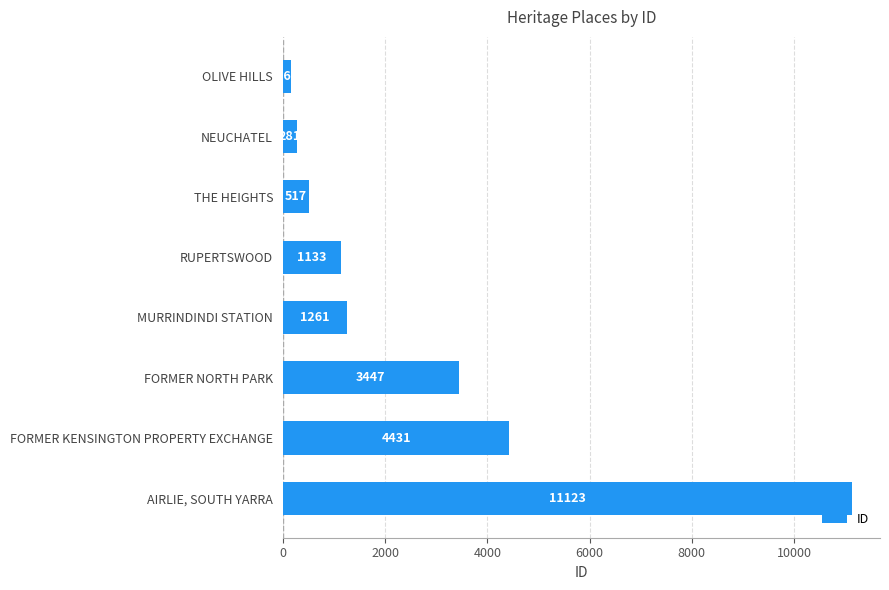

What is the approximate value at THE HEIGHTS?

517